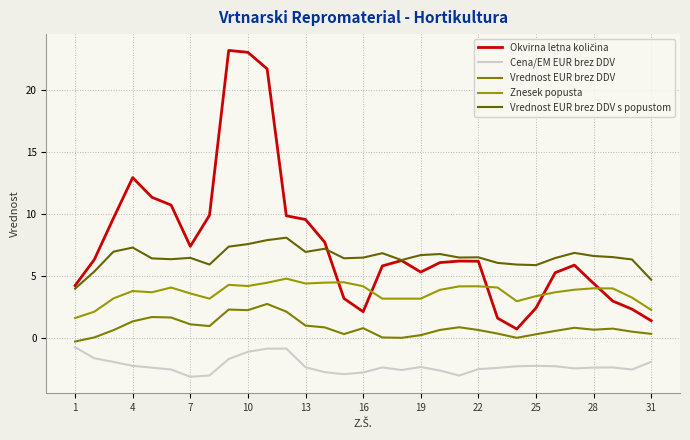

Does the chart have visible grid lines?

Yes